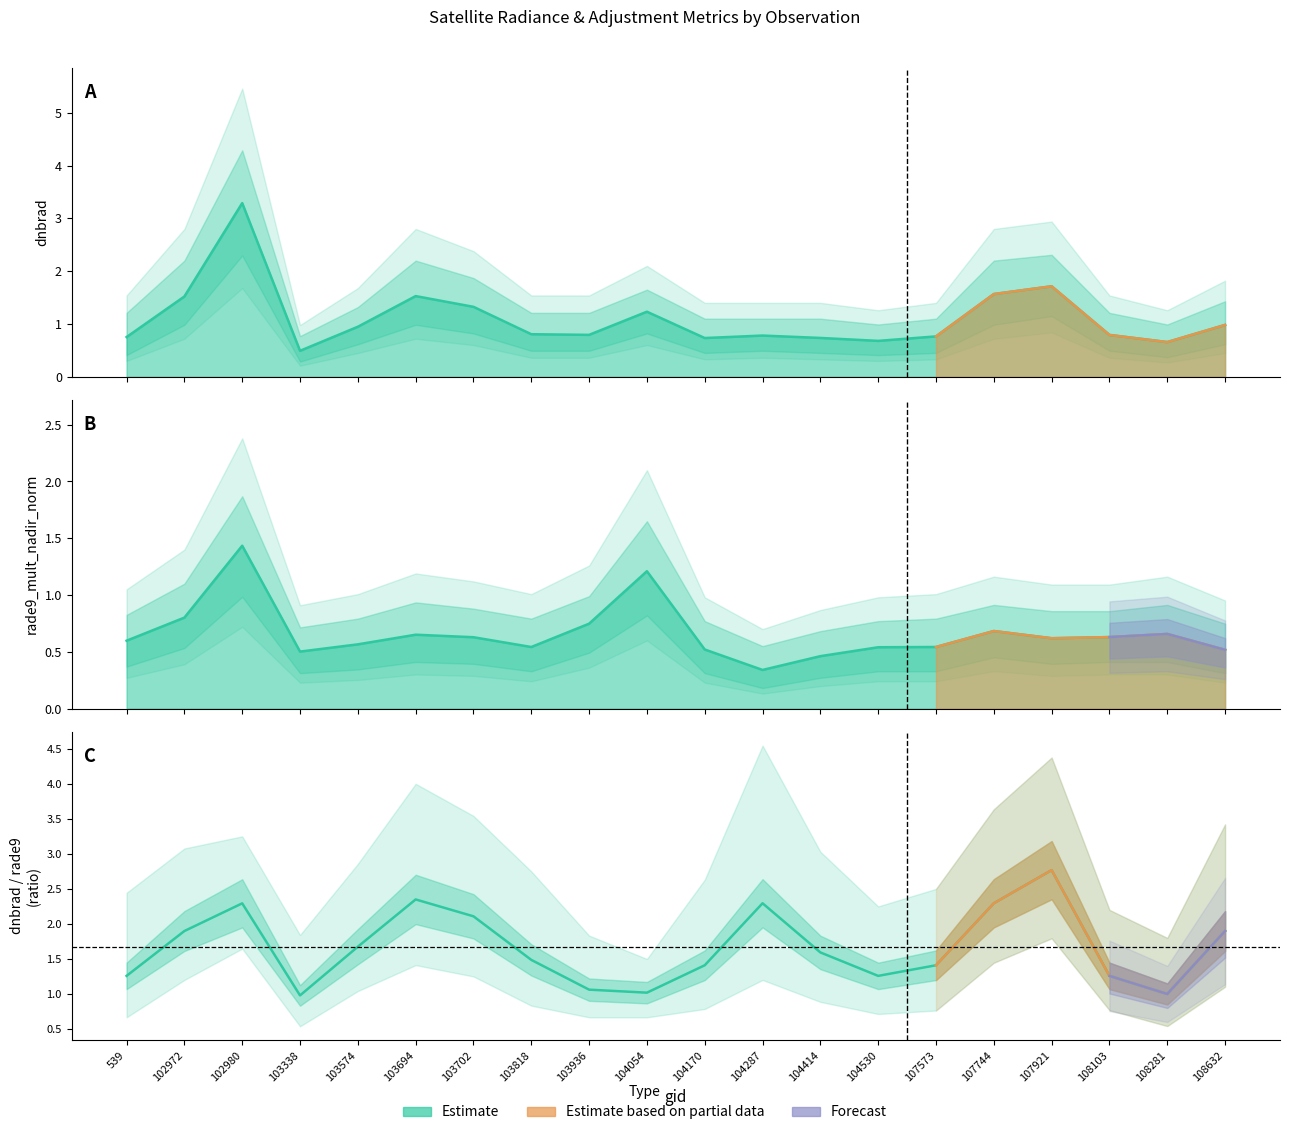

At which label is rade9_mult_nadir_norm closest to 0?

104287